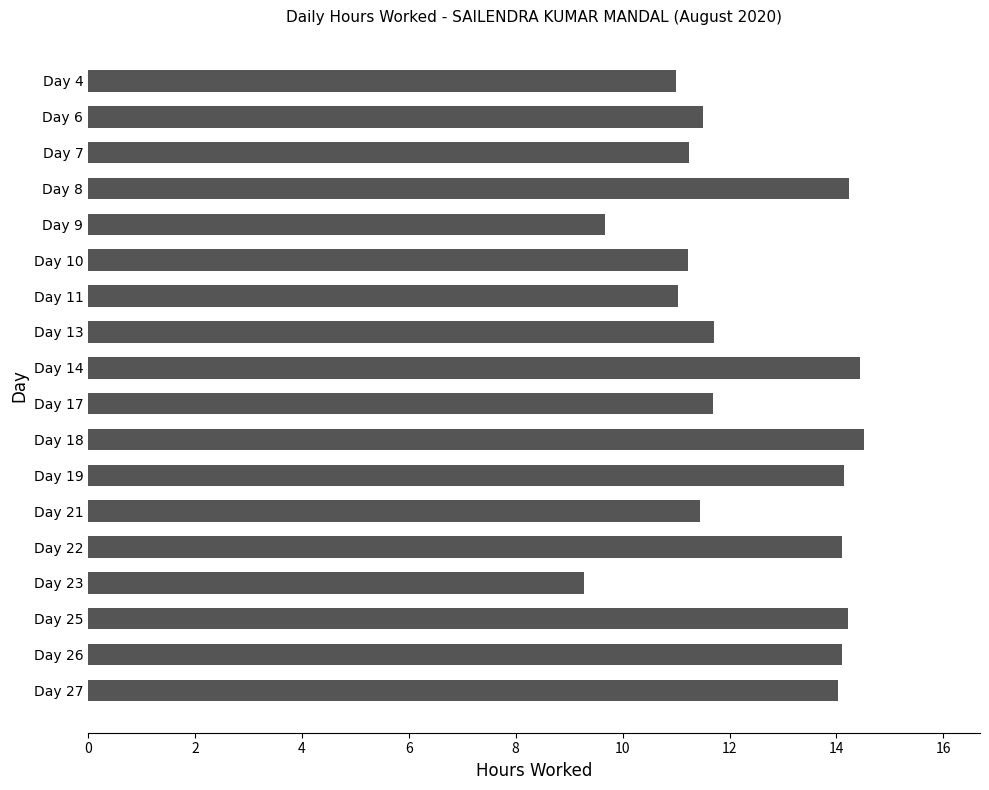

What is the average value?

12.4